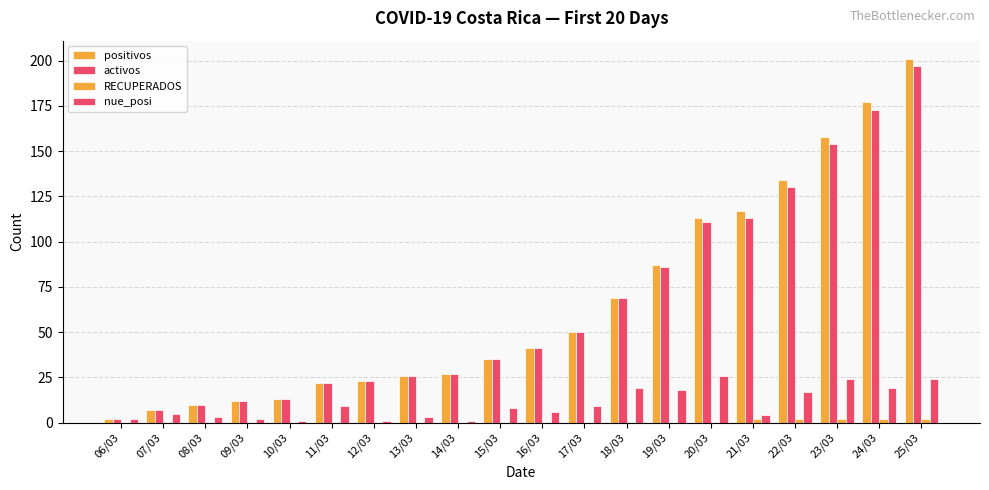

What is the value of the positivos bar at the 20th from the left?

201